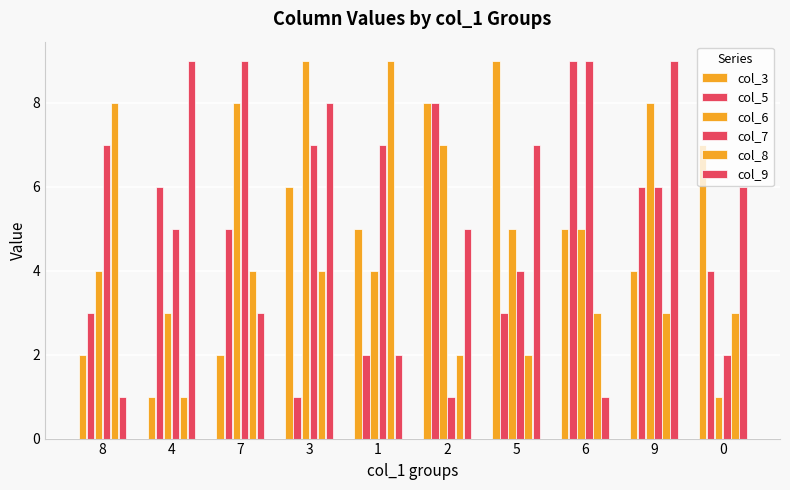

How many series are shown in this chart?

6